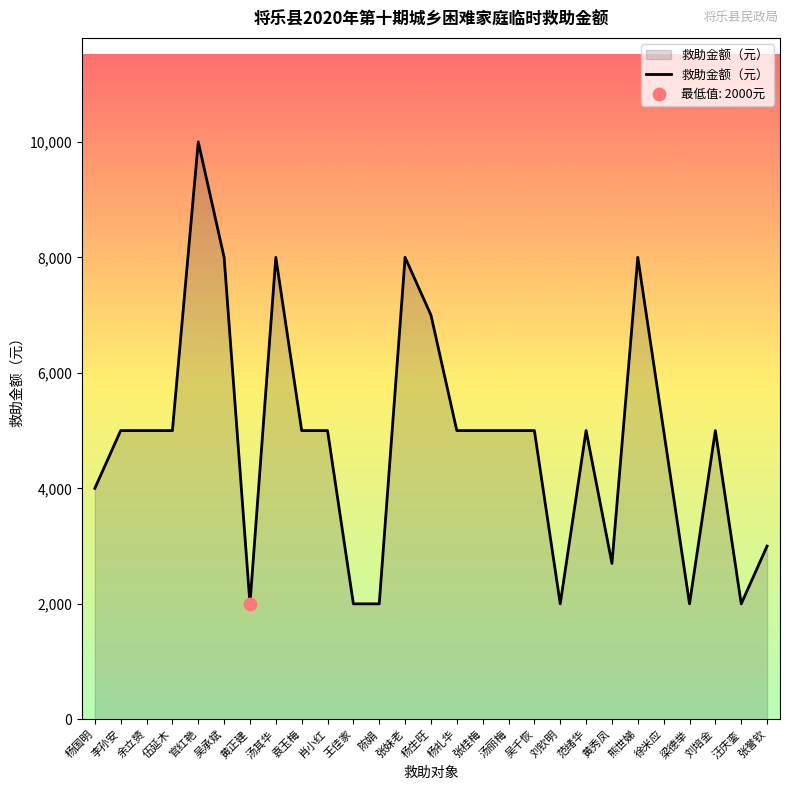

Which has a higher value, 徐米应 or 汤其华?

汤其华